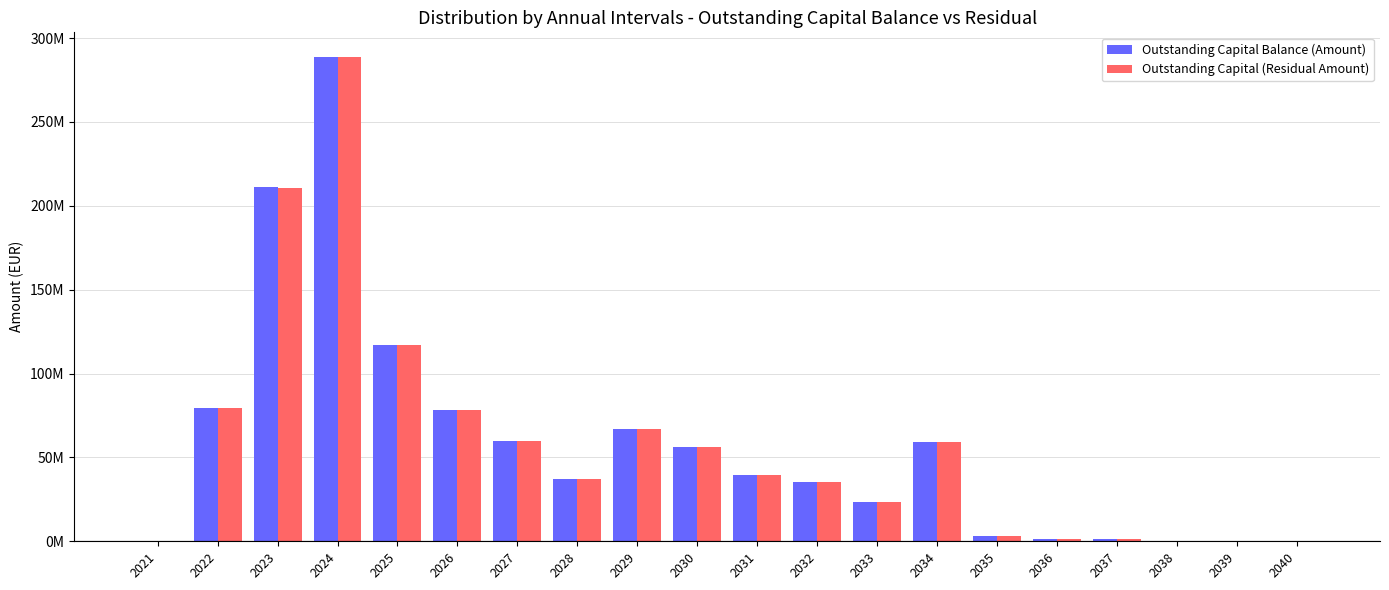

What are all the series names shown in the legend?

Outstanding Capital Balance (Amount), Outstanding Capital (Residual Amount)